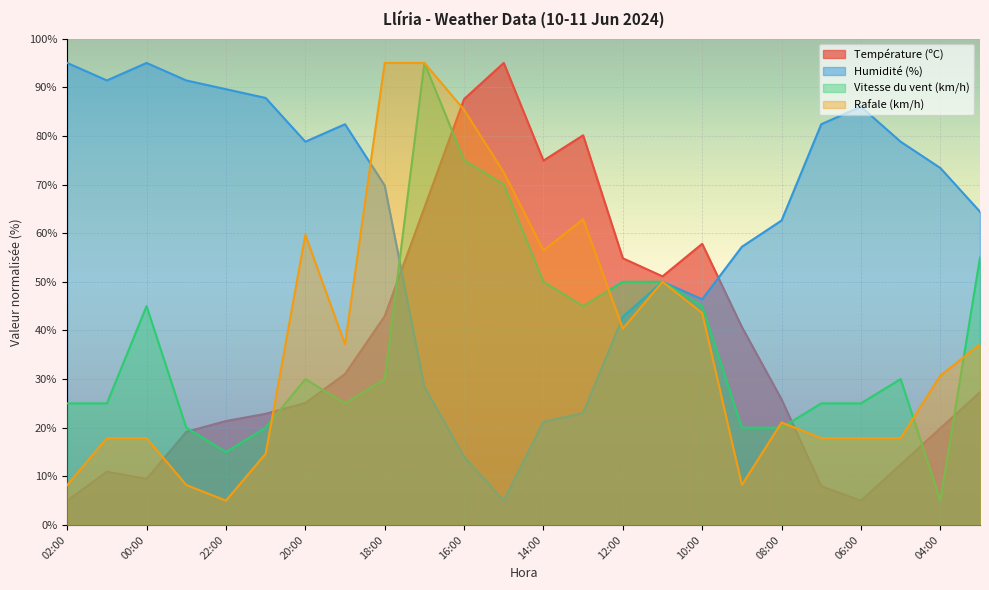

Is the value of Vitesse du vent (km/h) at 18:00 greater than the value of Humidité (%) at 16:00?

Yes